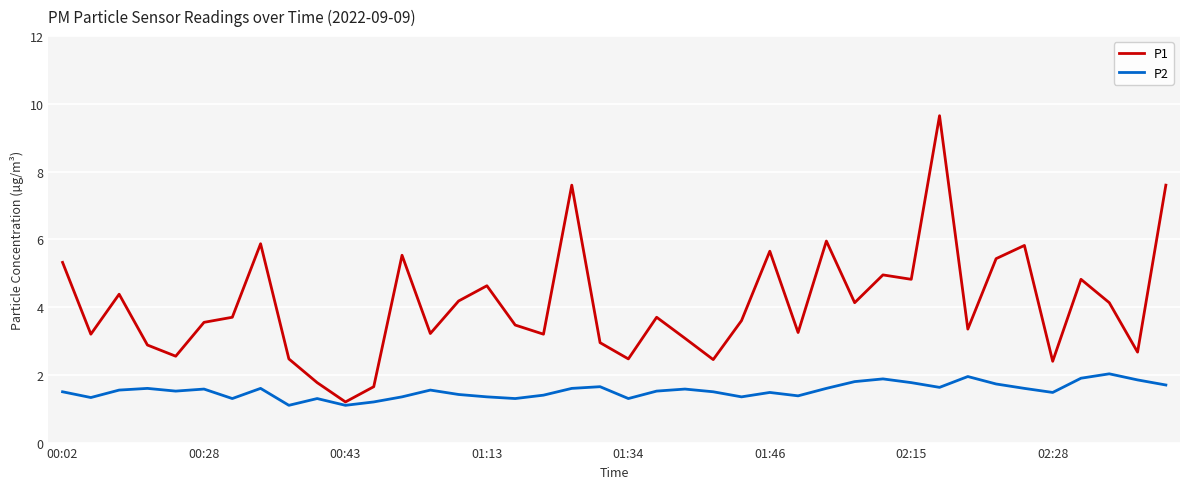

What is the difference between the second highest and minimum values in the P1 series?

6.4